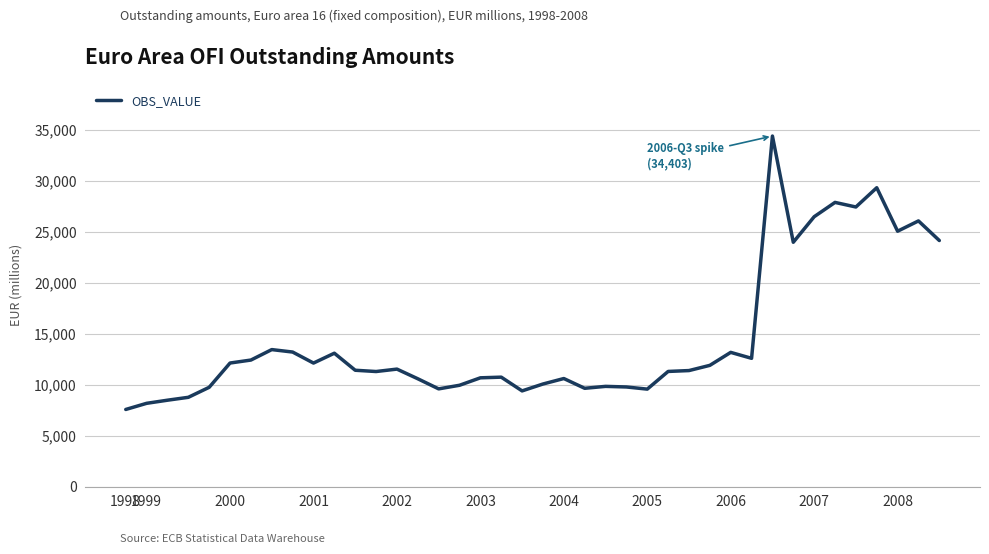

What is the smallest value displayed?

7575.0